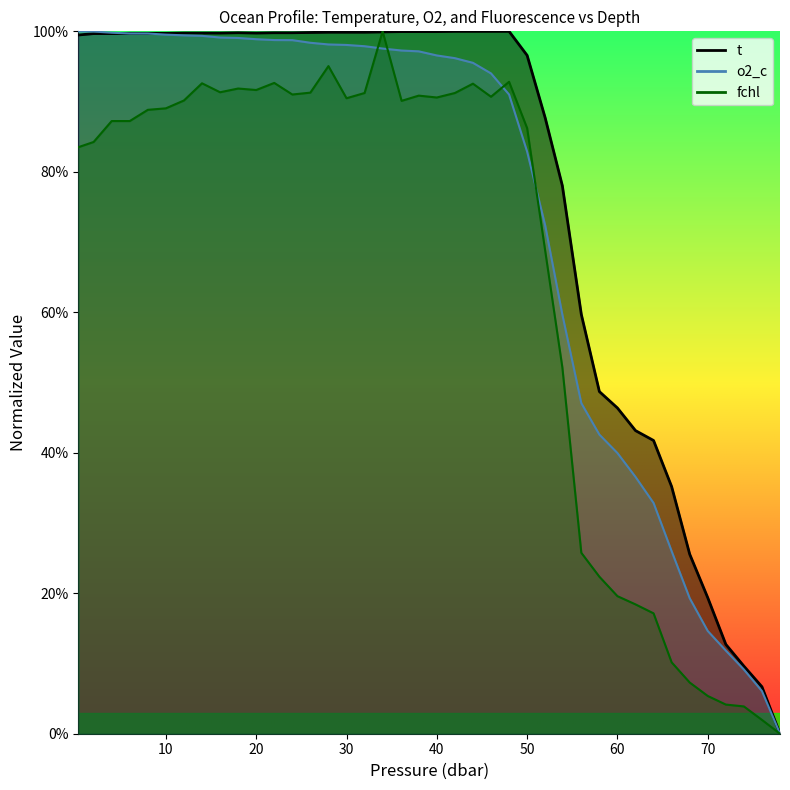

What is the average value of the fchl series?

0.7